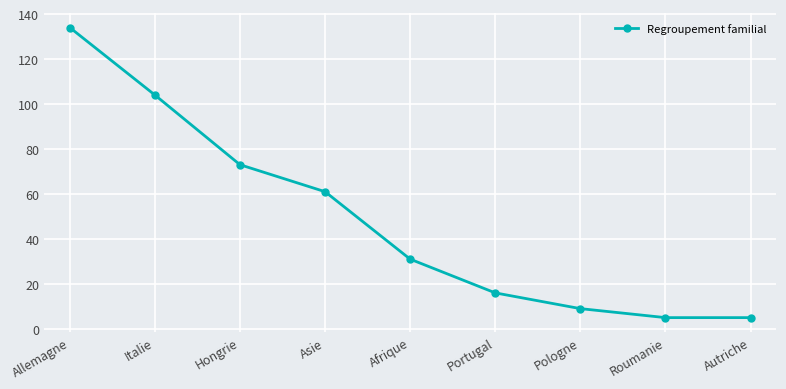

What is the change in value from Italie to Hongrie?

-31